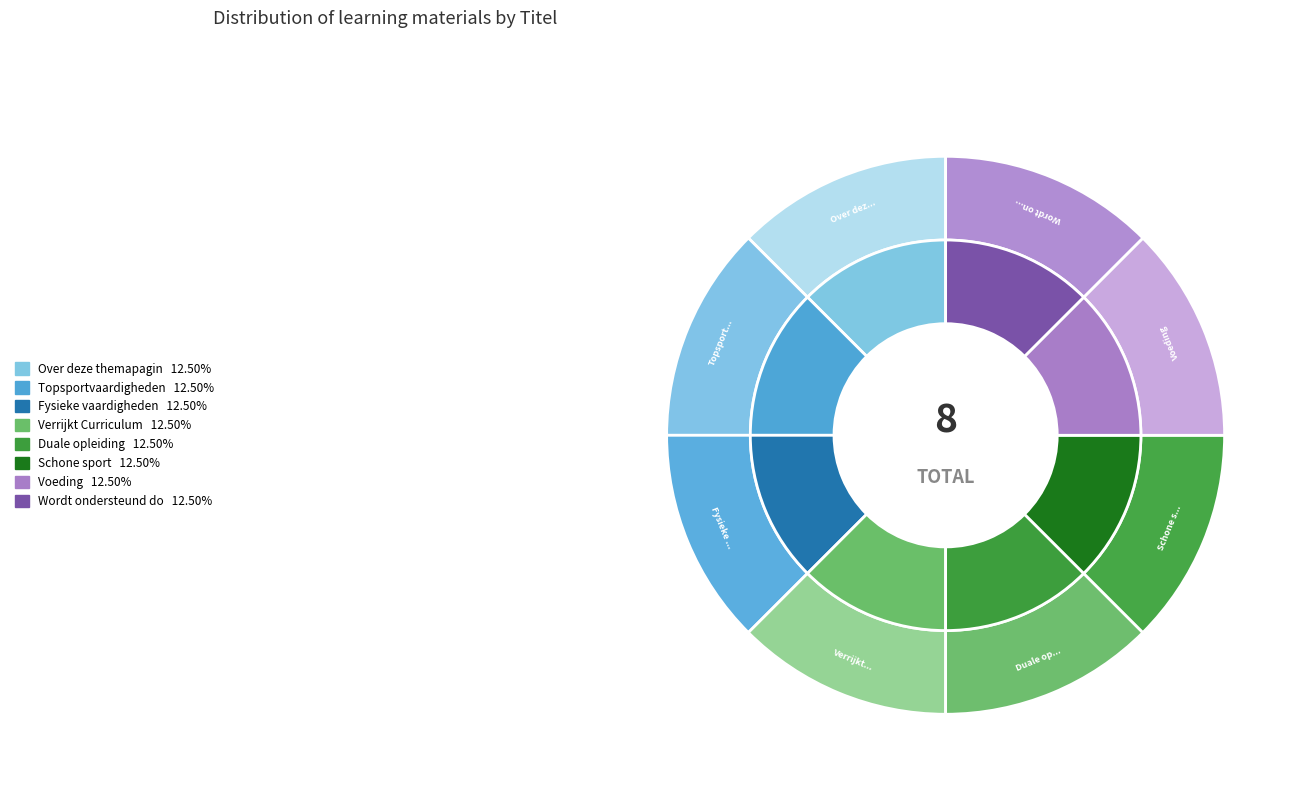

How many segments does this pie chart have?

8